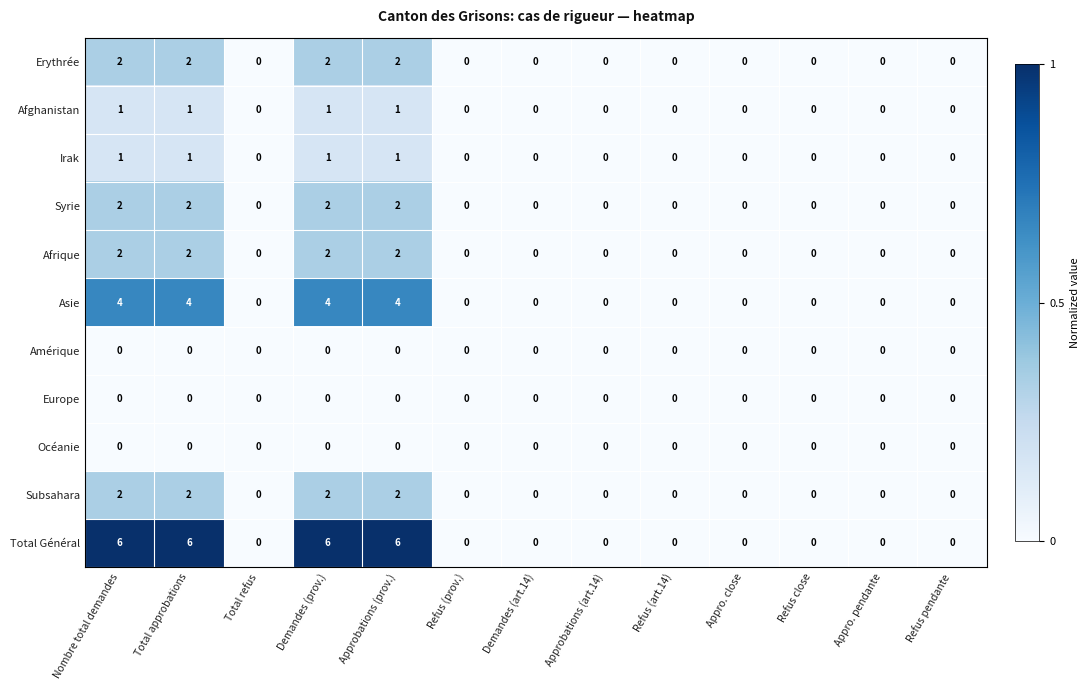

The Océanie series shows 0 at Refus pendante. True or false?

True